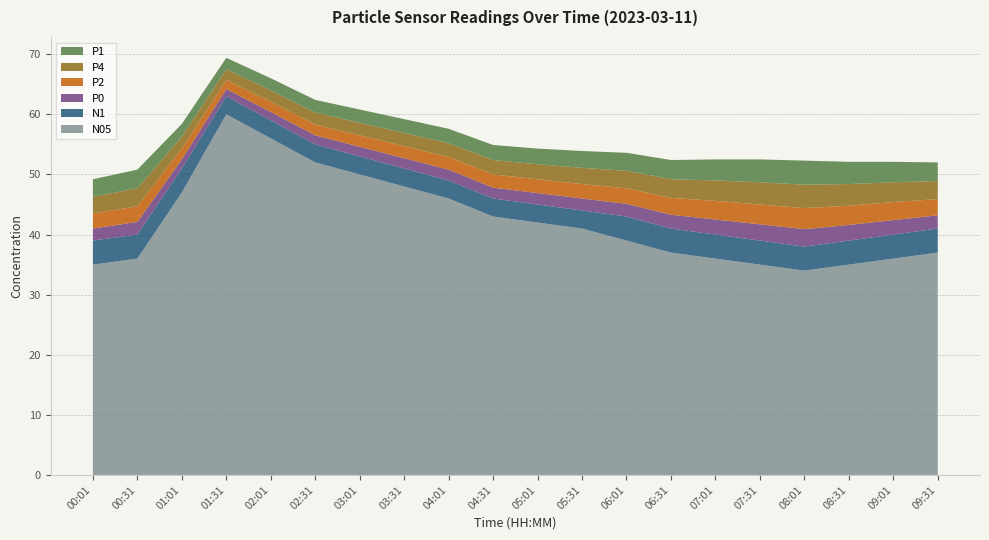

Reading left to right, transcribe all the data shown in this chart.

P1: 00:01=2.9	00:31=3.1	01:01=2.1	01:31=1.9	02:01=2.0	02:31=2.1	03:01=2.2	03:31=2.3	04:01=2.4	04:31=2.5	05:01=2.6	05:31=2.8	06:01=3.0	06:31=3.2	07:01=3.5	07:31=3.8	08:01=4.0	08:31=3.7	09:01=3.4	09:31=3.1
P4: 00:01=2.8	00:31=3.0	01:01=2.0	01:31=1.8	02:01=1.9	02:31=2.0	03:01=2.1	03:31=2.2	04:01=2.3	04:31=2.4	05:01=2.5	05:31=2.7	06:01=2.9	06:31=3.1	07:01=3.4	07:31=3.7	08:01=3.9	08:31=3.6	09:01=3.3	09:31=3.0
P2: 00:01=2.5	00:31=2.6	01:01=1.8	01:31=1.5	02:01=1.7	02:31=1.8	03:01=1.9	03:31=2.0	04:01=2.1	04:31=2.2	05:01=2.3	05:31=2.4	06:01=2.6	06:31=2.8	07:01=3.1	07:31=3.3	08:01=3.5	08:31=3.2	09:01=3.0	09:31=2.7
P0: 00:01=2.0	00:31=2.1	01:01=1.5	01:31=1.2	02:01=1.4	02:31=1.5	03:01=1.6	03:31=1.7	04:01=1.8	04:31=1.8	05:01=1.9	05:31=2.0	06:01=2.1	06:31=2.3	07:01=2.5	07:31=2.7	08:01=2.9	08:31=2.6	09:01=2.4	09:31=2.2
N1: 00:01=4.0	00:31=4.0	01:01=4.0	01:31=3.0	02:01=3.0	02:31=3.0	03:01=3.0	03:31=3.0	04:01=3.0	04:31=3.0	05:01=3.0	05:31=3.0	06:01=4.0	06:31=4.0	07:01=4.0	07:31=4.0	08:01=4.0	08:31=4.0	09:01=4.0	09:31=4.0
N05: 00:01=35.0	00:31=36.0	01:01=47.0	01:31=60.0	02:01=56.0	02:31=52.0	03:01=50.0	03:31=48.0	04:01=46.0	04:31=43.0	05:01=42.0	05:31=41.0	06:01=39.0	06:31=37.0	07:01=36.0	07:31=35.0	08:01=34.0	08:31=35.0	09:01=36.0	09:31=37.0